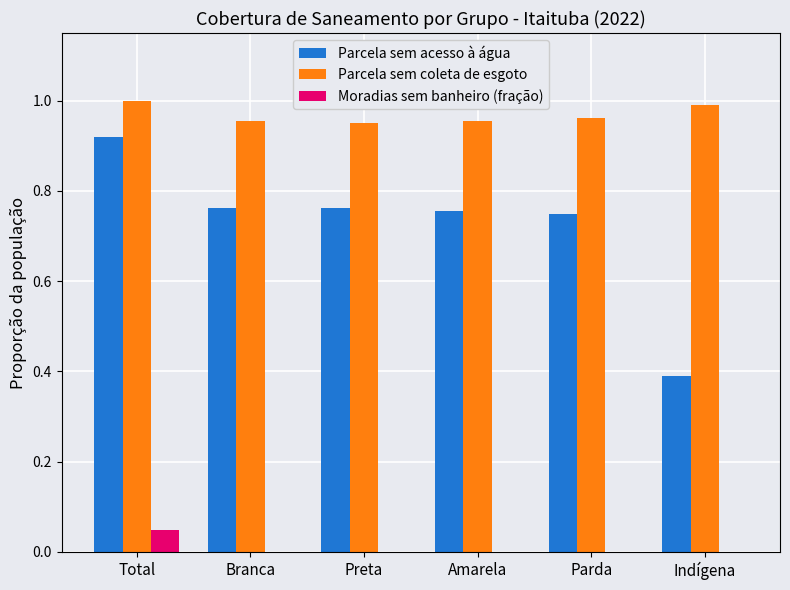

Which series has the largest total across all categories?

Parcela sem coleta de esgoto